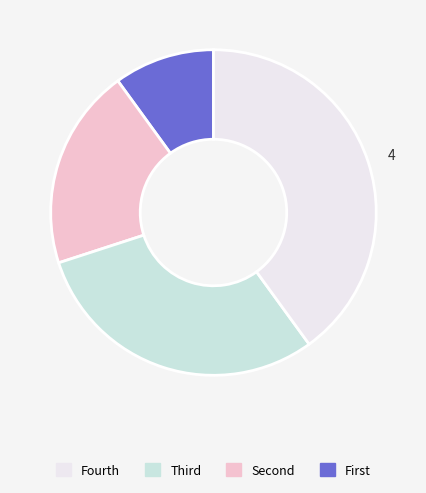

Is there any slice that represents more than half of the pie?

No